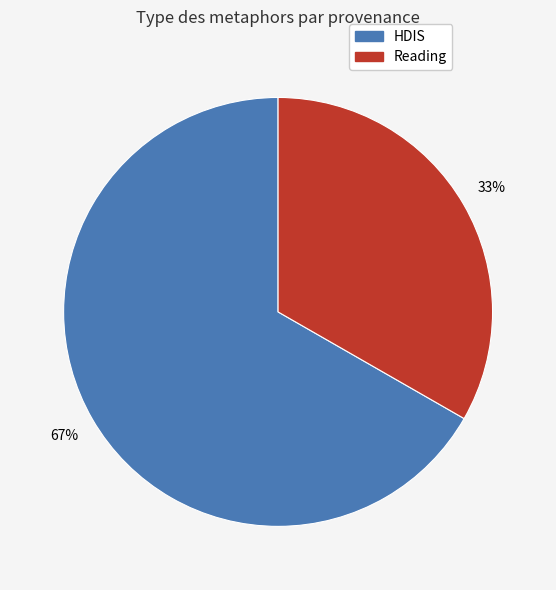

Is there any slice that represents more than half of the pie?

Yes